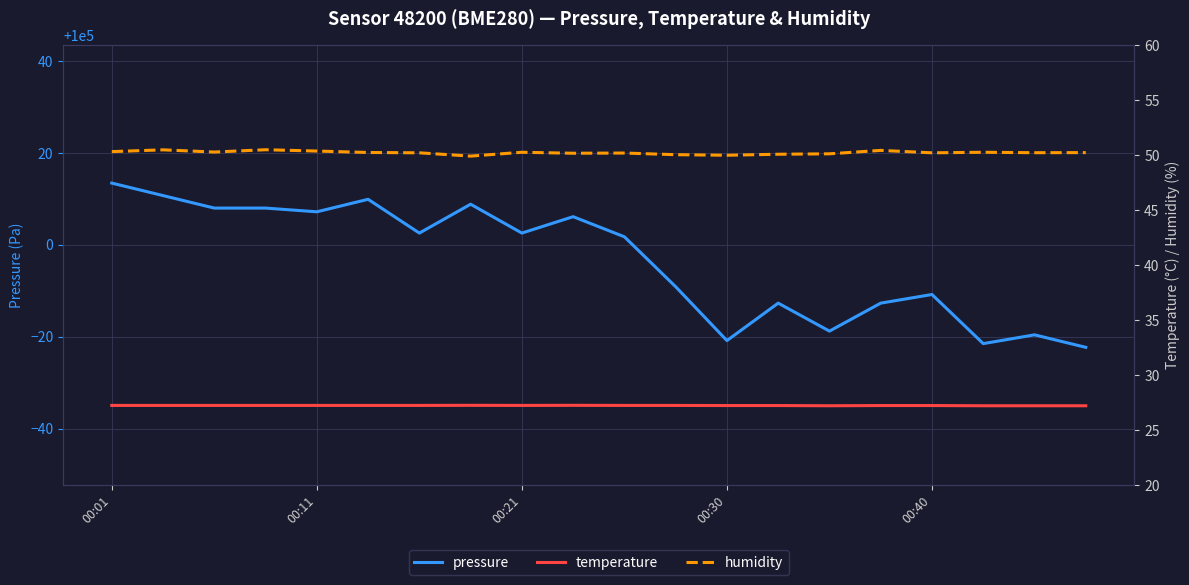

At which label does humidity first exceed 50?

00:01